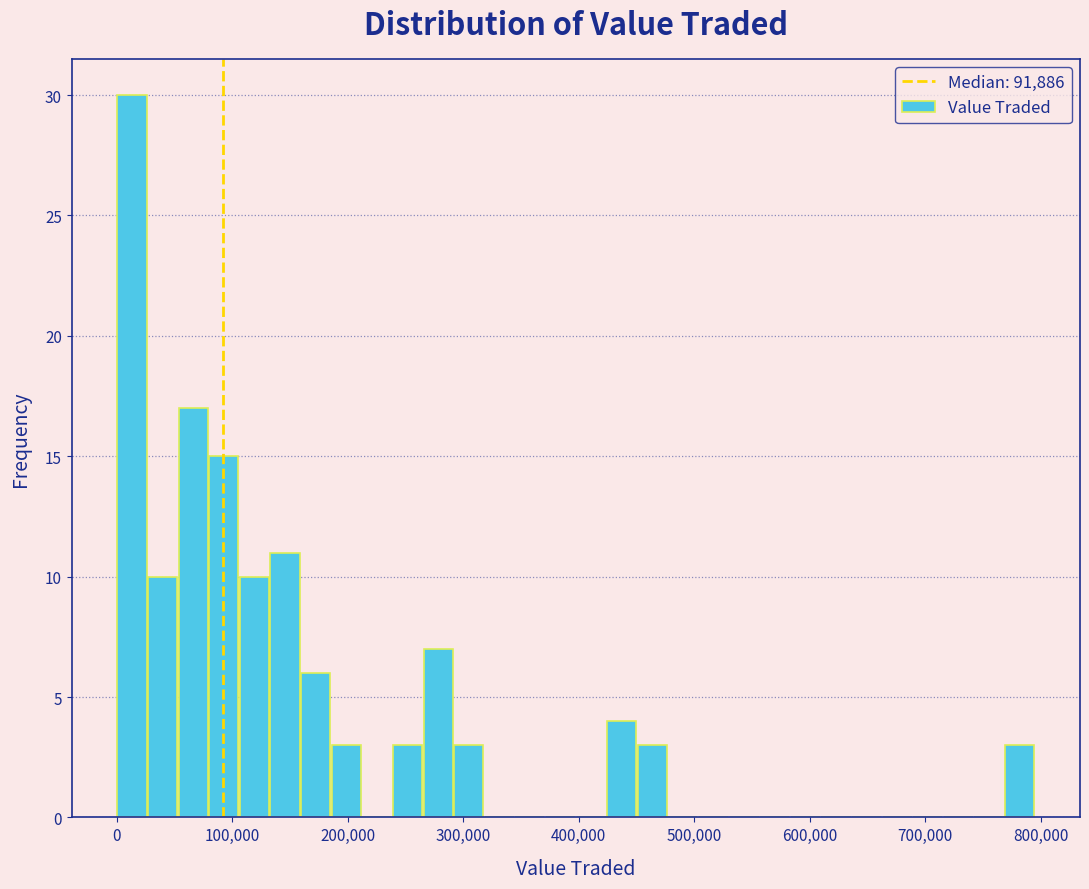

Read against the x-axis, roughly where is the centre of the tallest bar?

10000